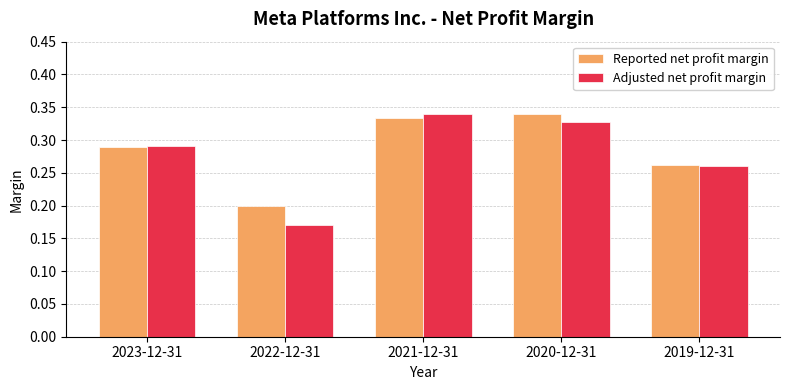

The value of Reported net profit margin at 2022-12-31 is 0.2. True or false?

True